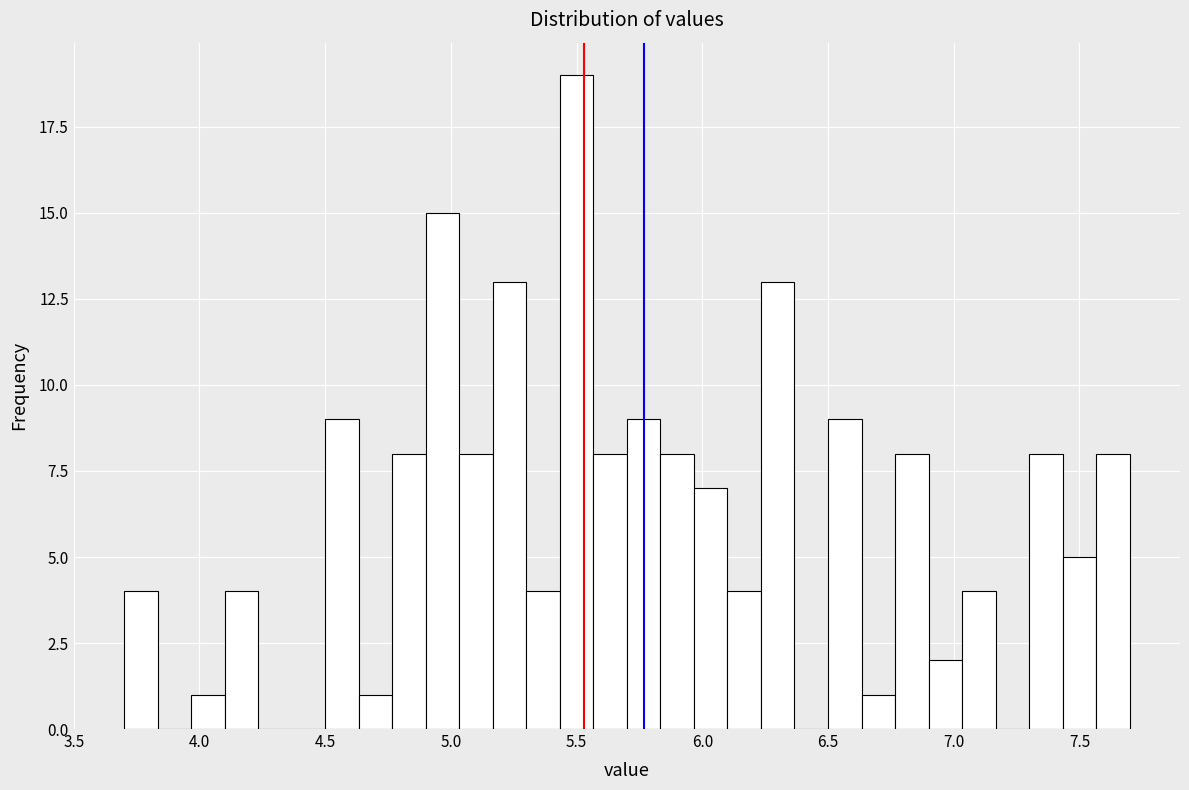

Read against the x-axis, roughly where is the centre of the tallest bar?

5.50